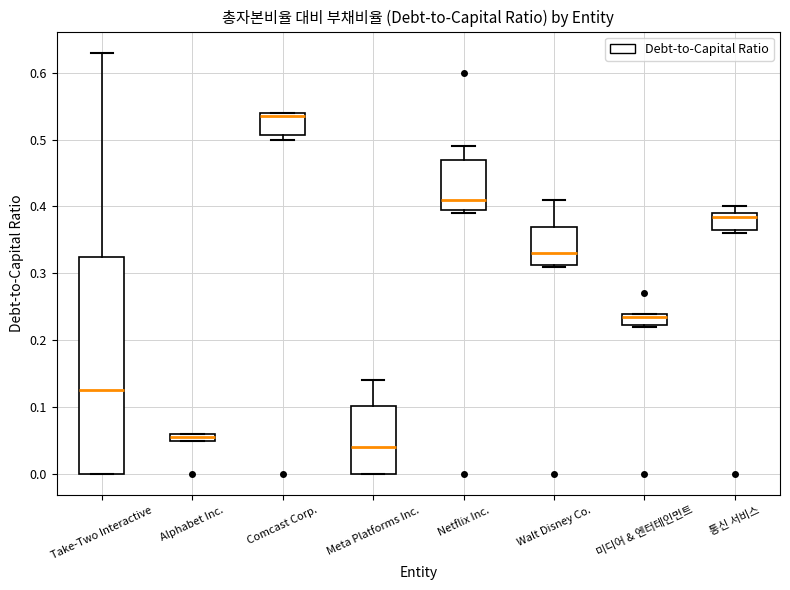

Which box is the tallest, from its lower edge to its upper edge?

Take-Two Interactive